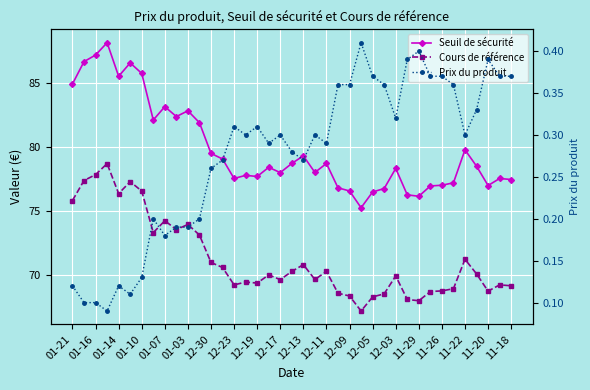

Rank the series at 11-18 from highest to lowest value.

Seuil de sécurité, Cours de référence, Prix du produit